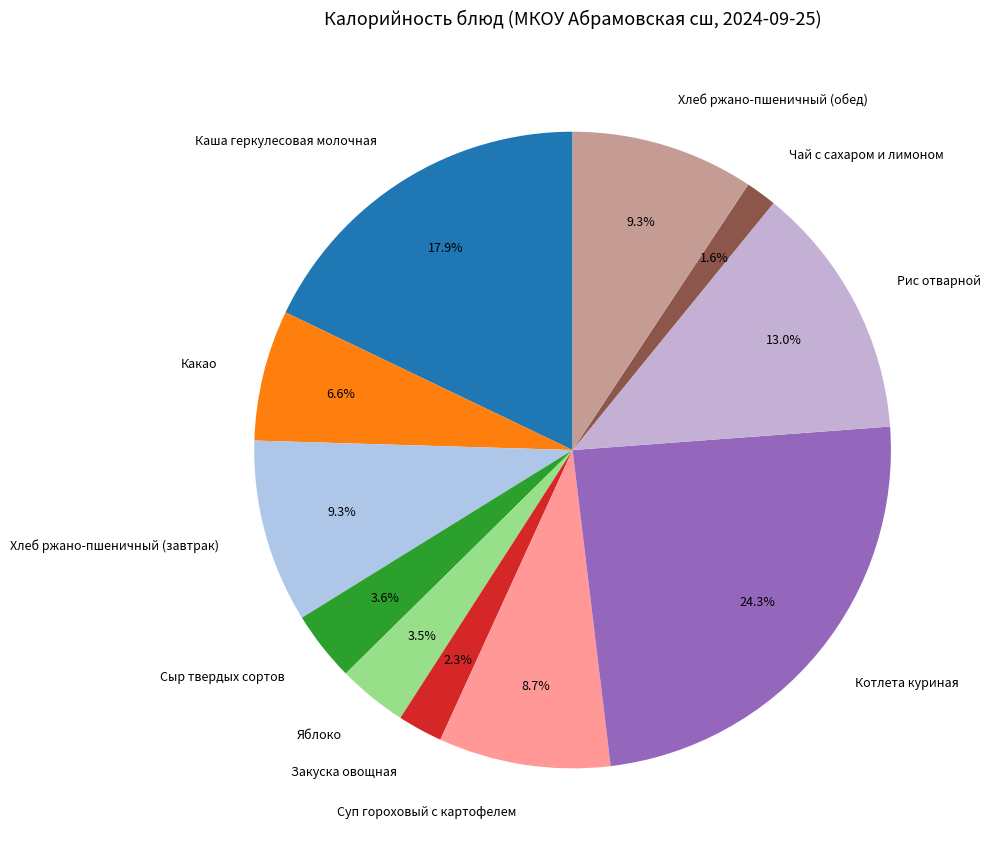

Count the number of slices in the pie.

11